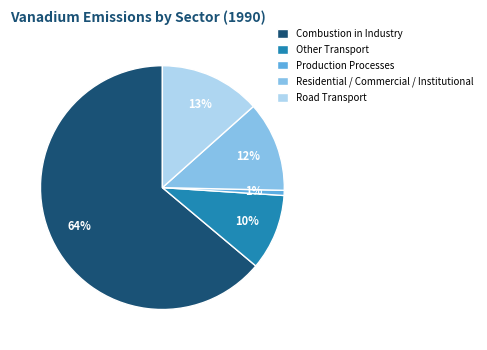

Combined, do Residential / Commercial / Institutional and Road Transport account for over 50%?

No